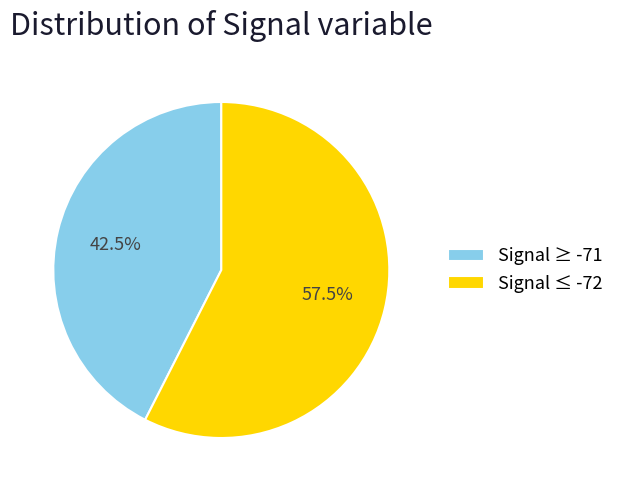

Which category has the biggest portion of the pie?

Signal ≤ -72